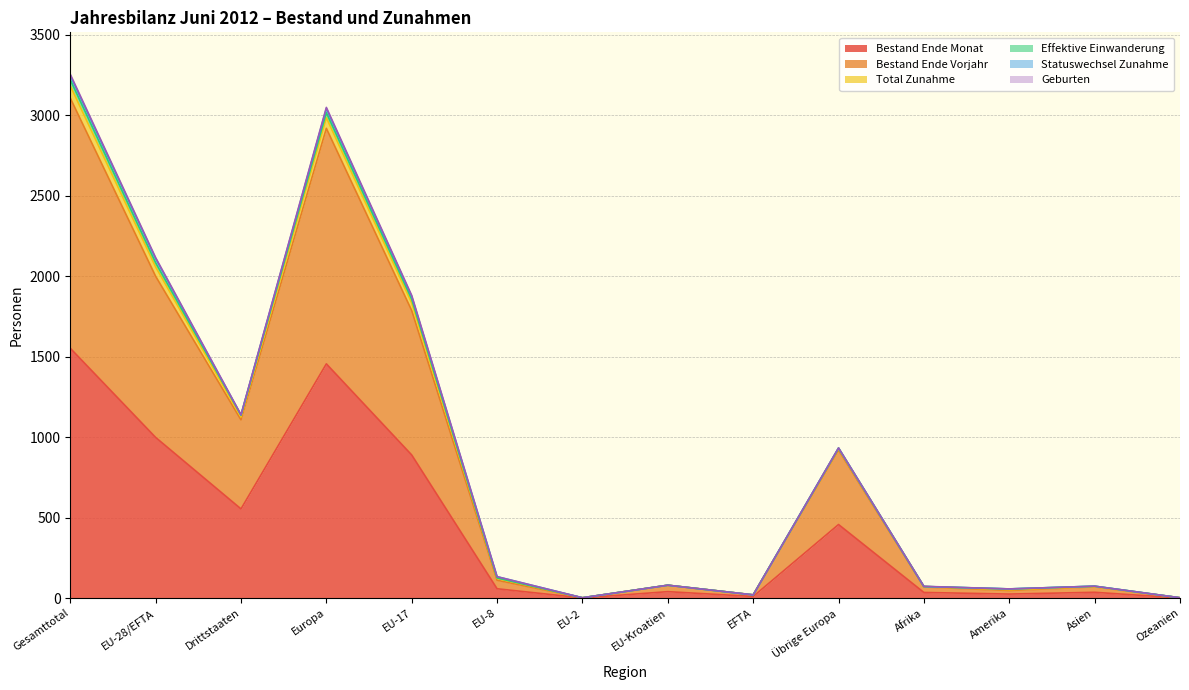

Which label corresponds to the largest value in the chart?

Gesamttotal